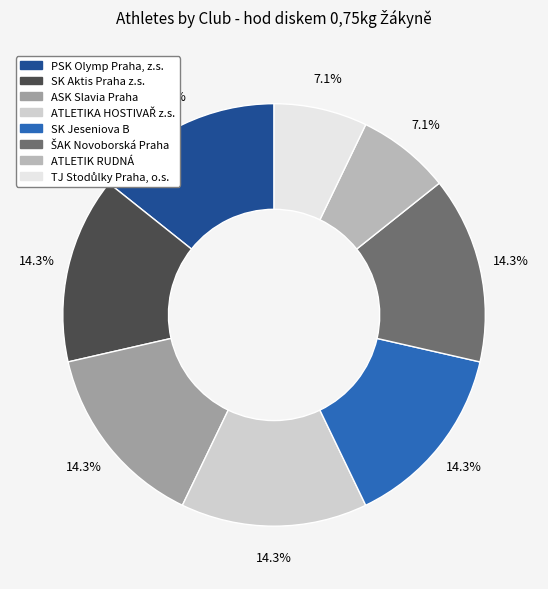

True or false: SK Jeseniova B accounts for 9% of the total.

False